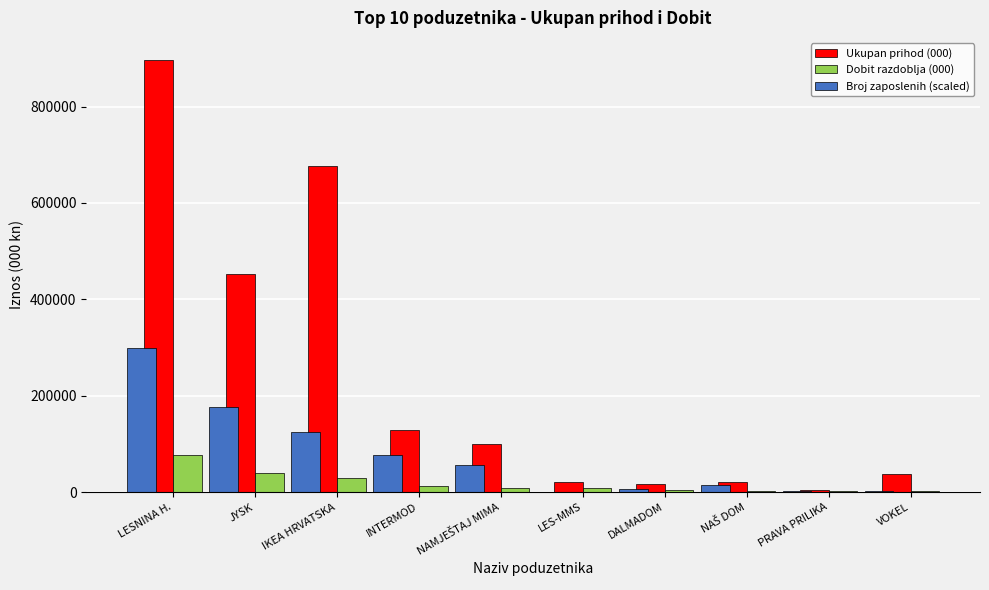

What is the greatest value displayed?

897523.5